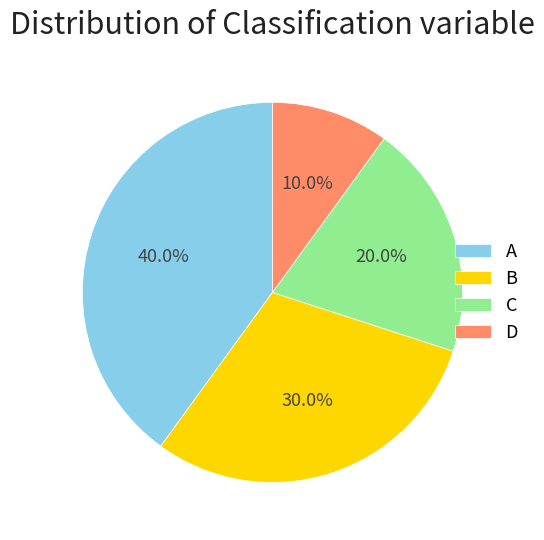

The B slice represents 30% of the pie. True or false?

True